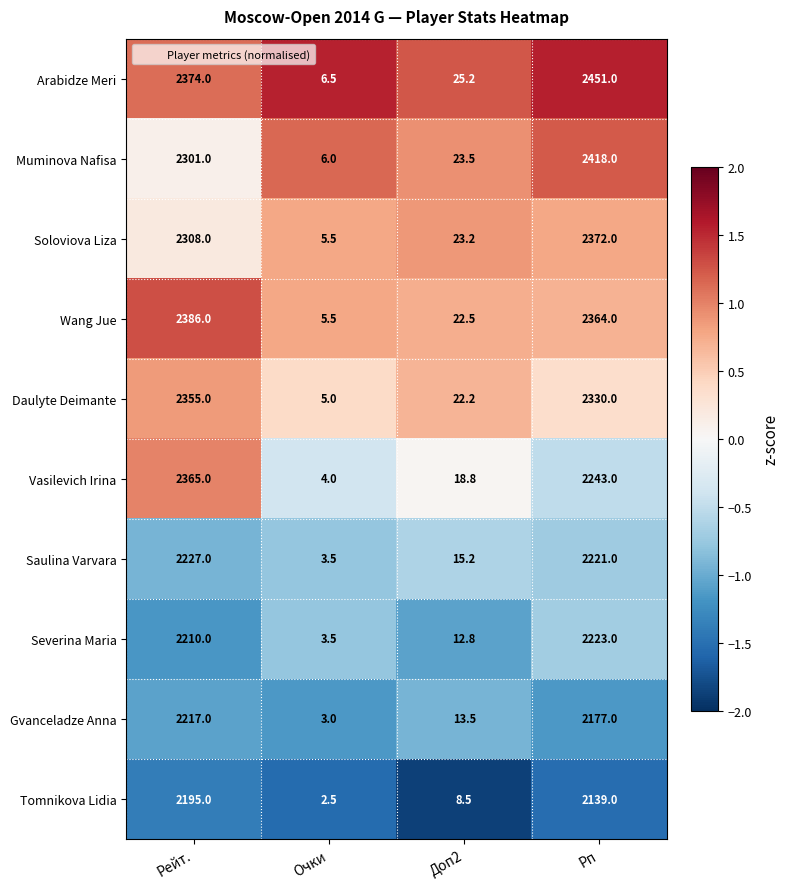

At Рейт., list the series in order from largest to smallest.

Wang Jue, Arabidze Meri, Vasilevich Irina, Daulyte Deimante, Soloviova Liza, Muminova Nafisa, Saulina Varvara, Gvanceladze Anna, Severina Maria, Tomnikova Lidia